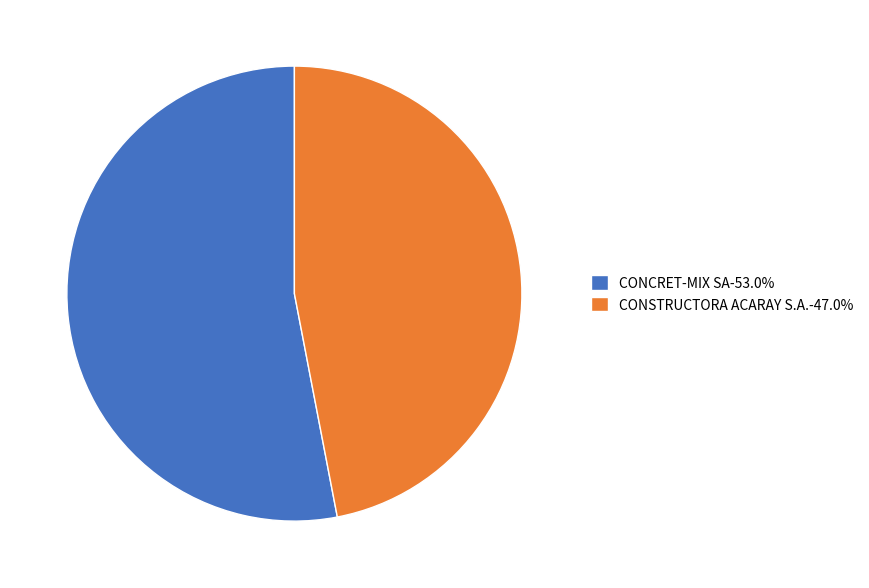

Does any single category account for the majority?

Yes